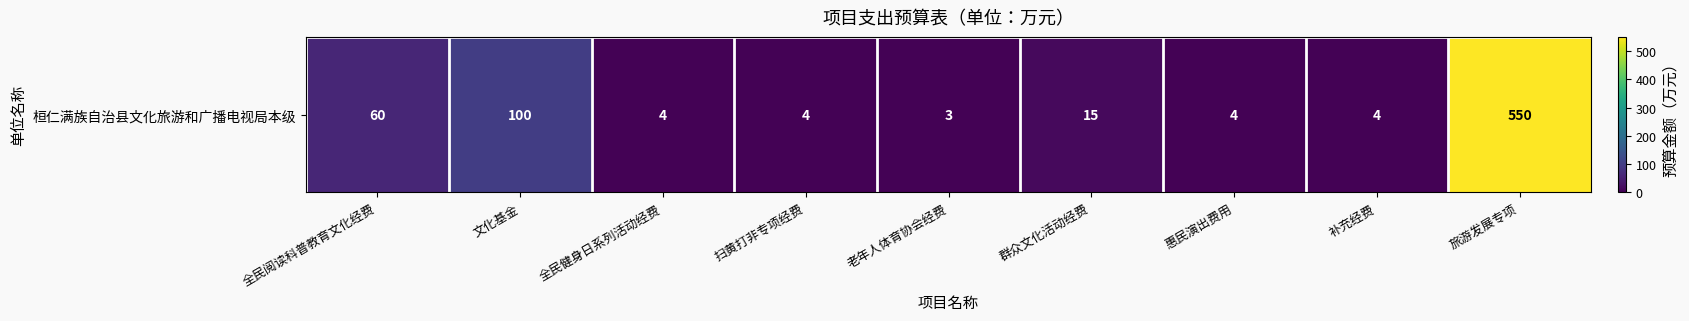

List the labels in order of value, smallest first.

老年人体育协会经费, 全民健身日系列活动经费, 扫黄打非专项经费, 惠民演出费用, 补充经费, 群众文化活动经费, 全民阅读科普教育文化经费, 文化基金, 旅游发展专项